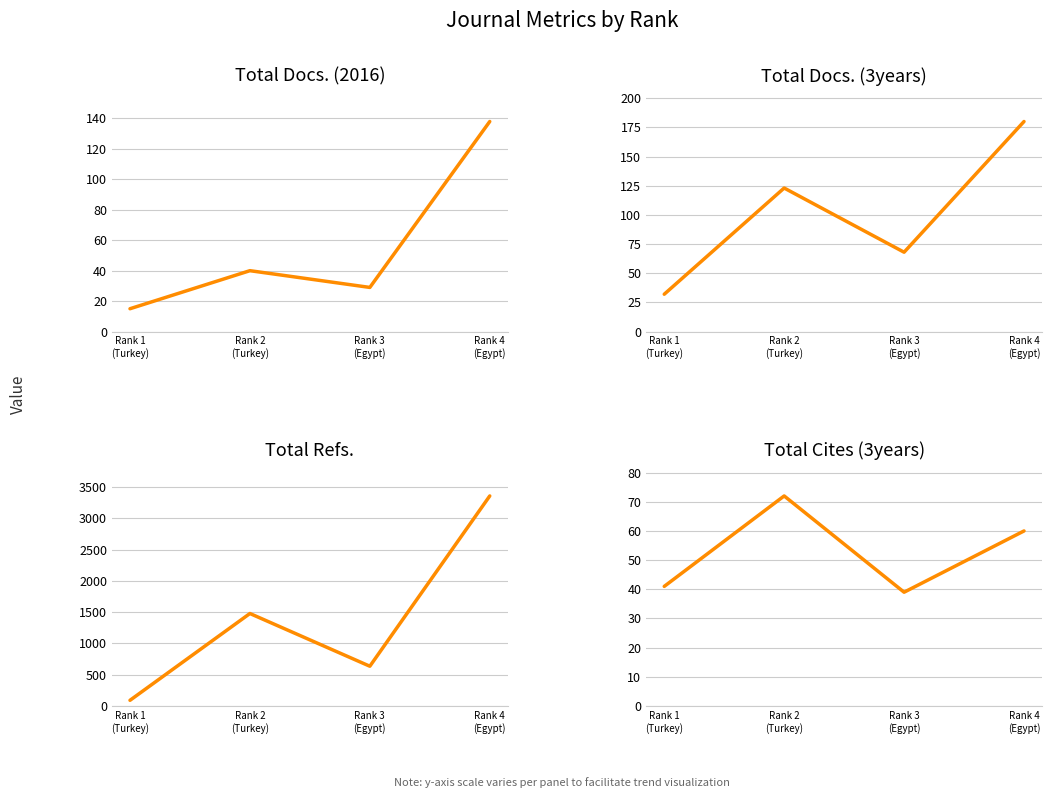

What is the value of the Total Docs. (2016) point at the 2nd from the left?

40